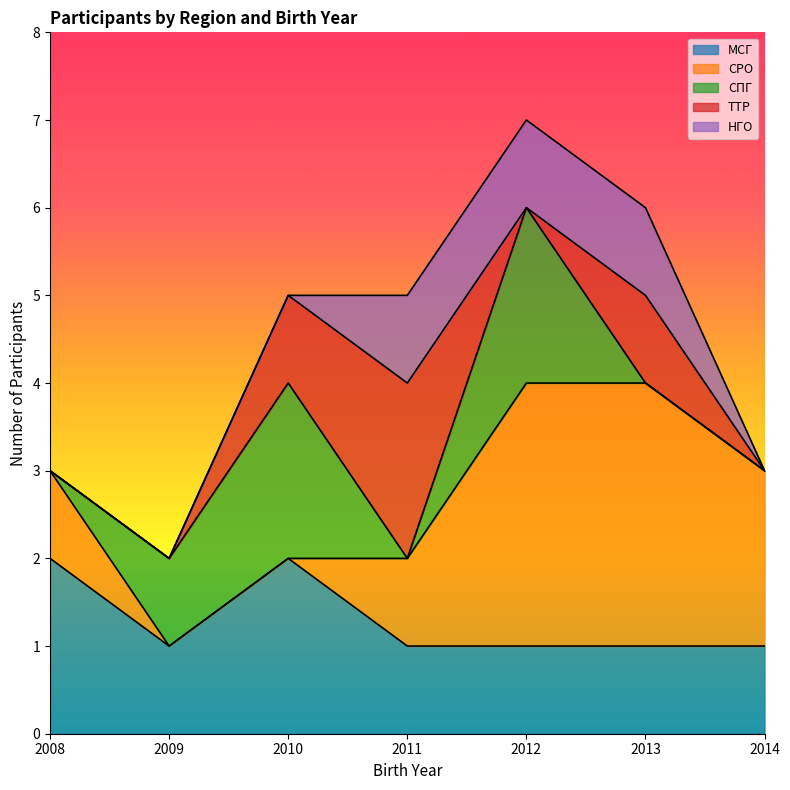

True or false: СРО has more than 2 interior local peaks.

False